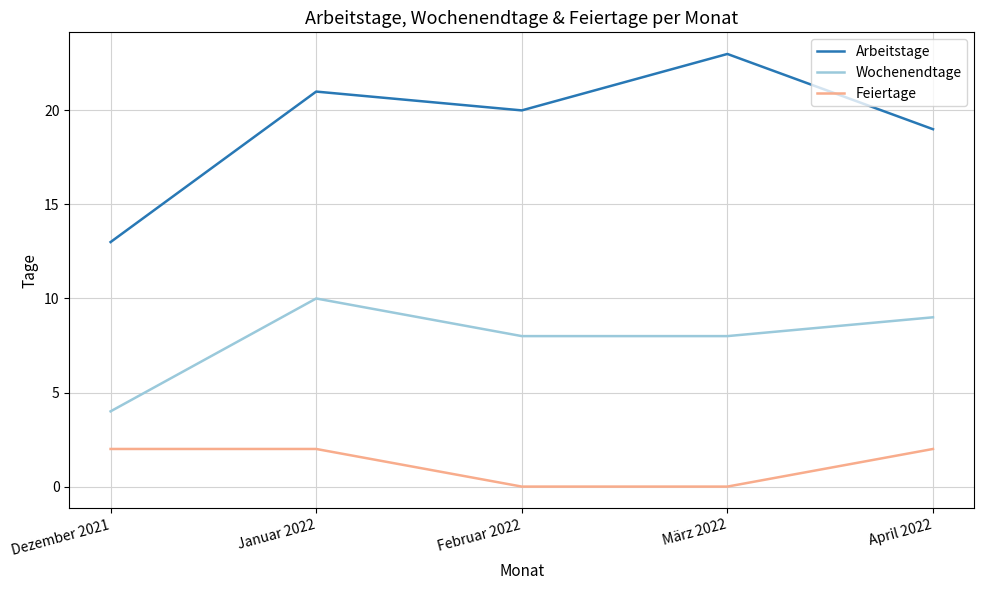

True or false: Arbeitstage and Feiertage intersect in this chart.

False